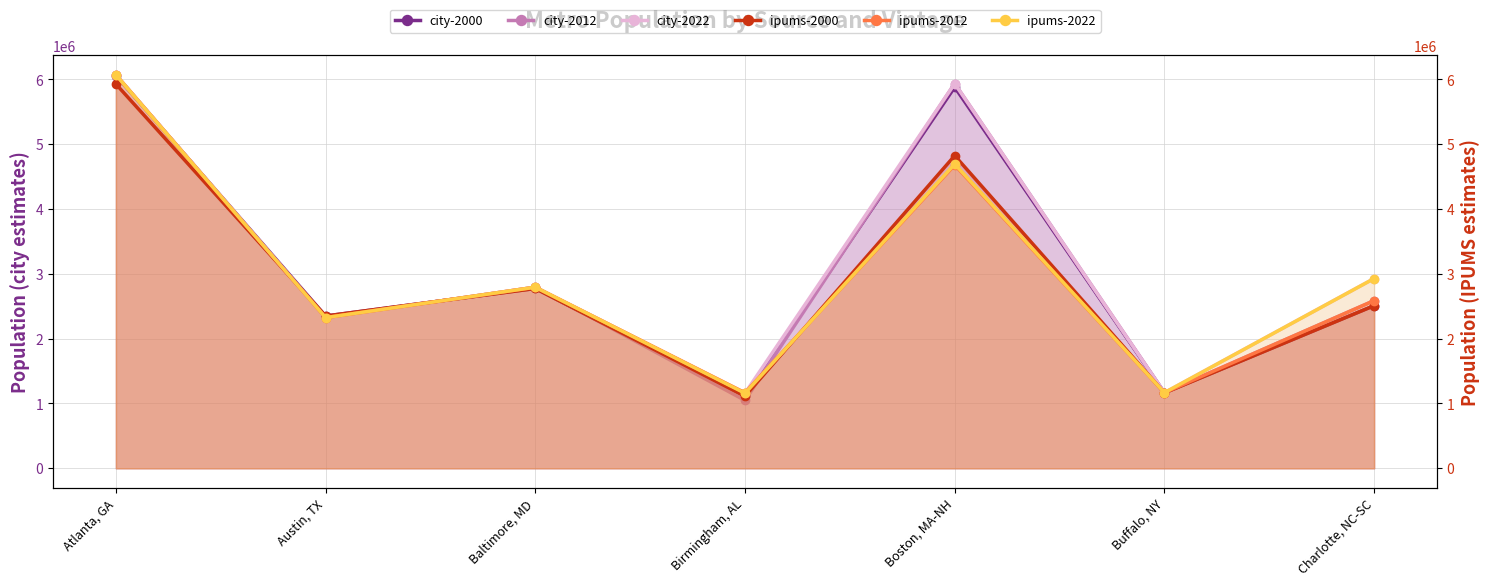

What is the smallest value displayed?

1047982